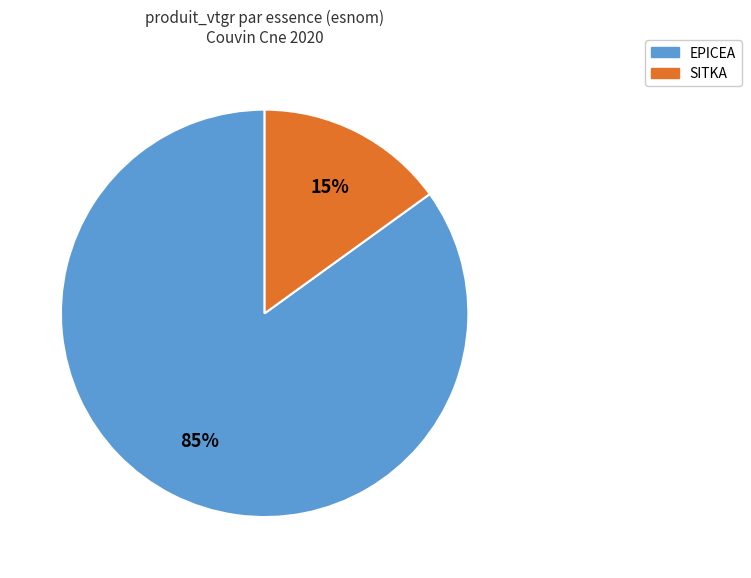

Which category has the smallest portion of the pie?

SITKA